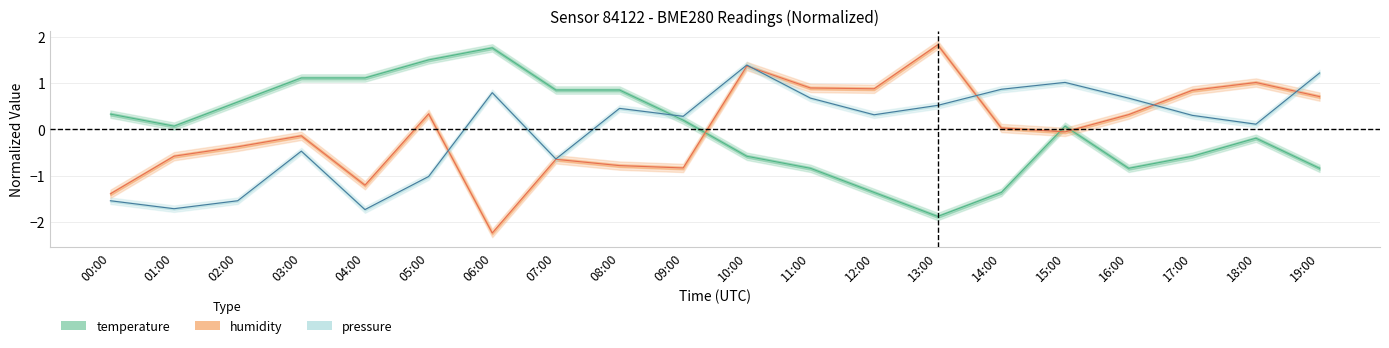

Is it true that pressure_norm equals 0.7 at 16:00?

True